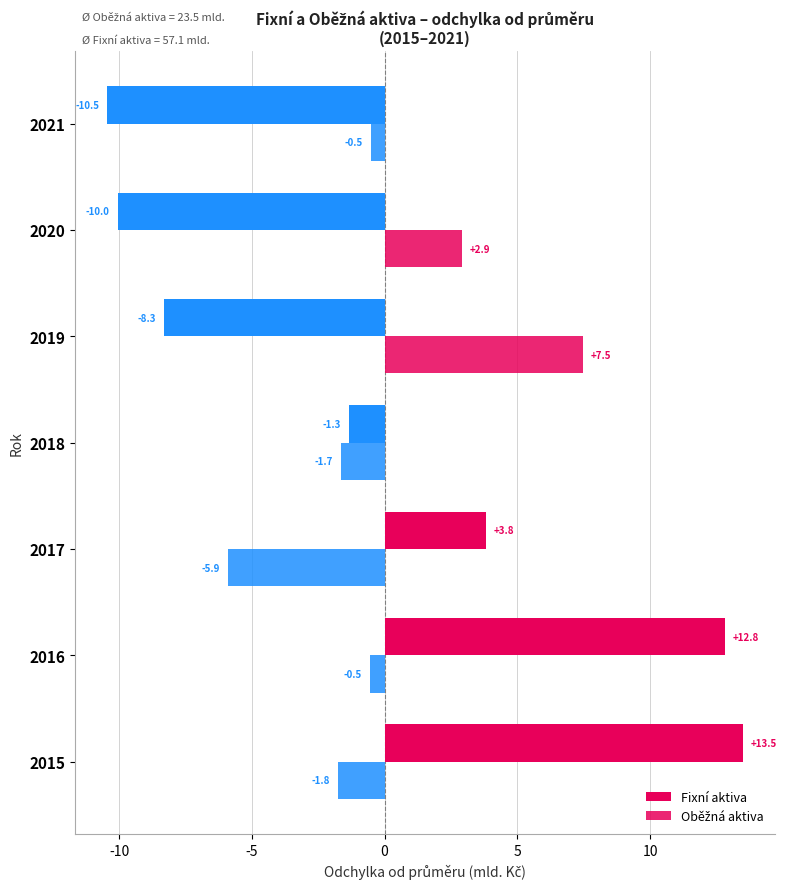

List the series in order of their overall mean, lowest first.

Fixní aktiva, Oběžná aktiva